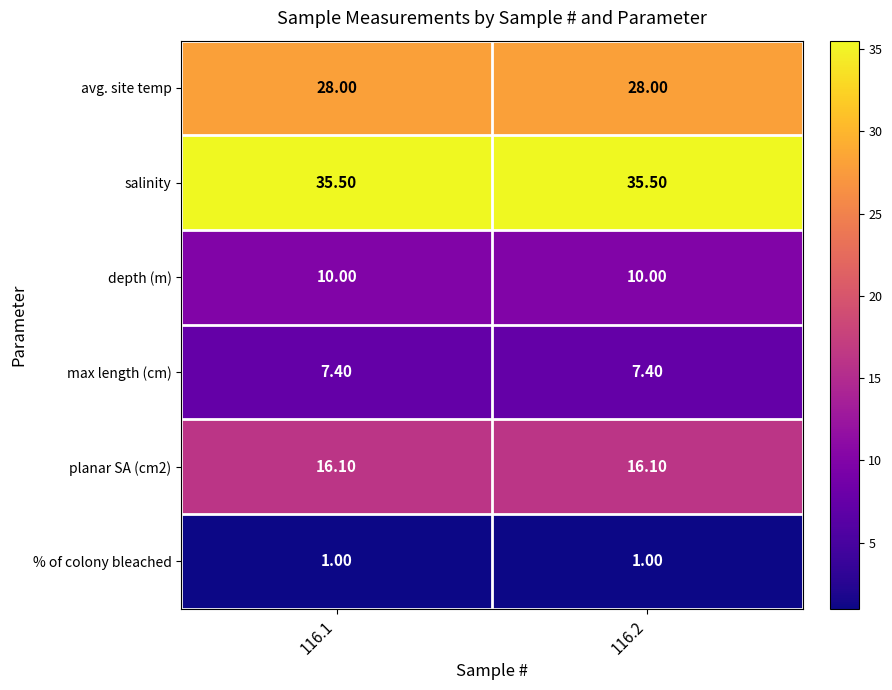

What is the difference between the highest and lowest values at 116.2?

34.5